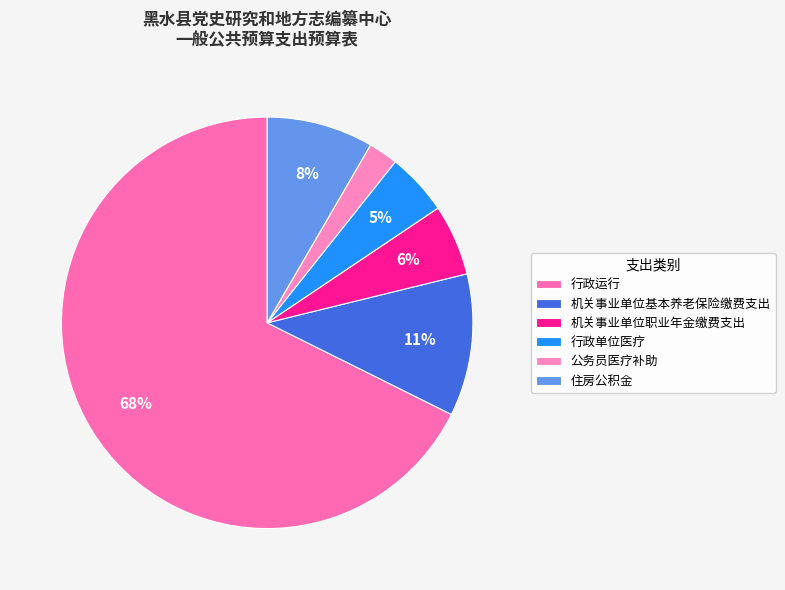

What is the change in value from 行政运行 to 机关事业单位基本养老保险缴费支出?

-785920.0